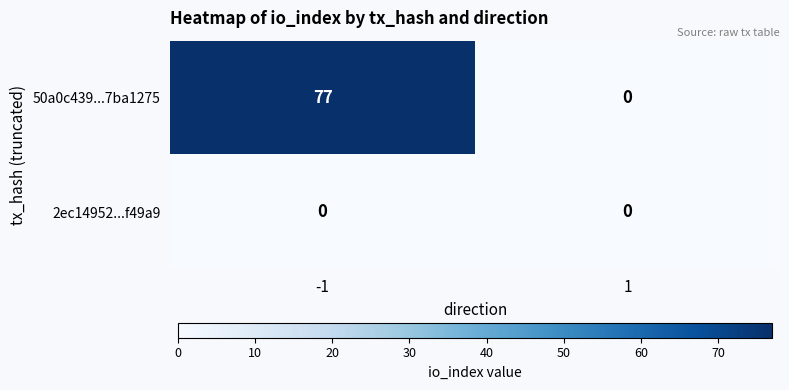

What is the spread (max minus min) of values at -1?

77